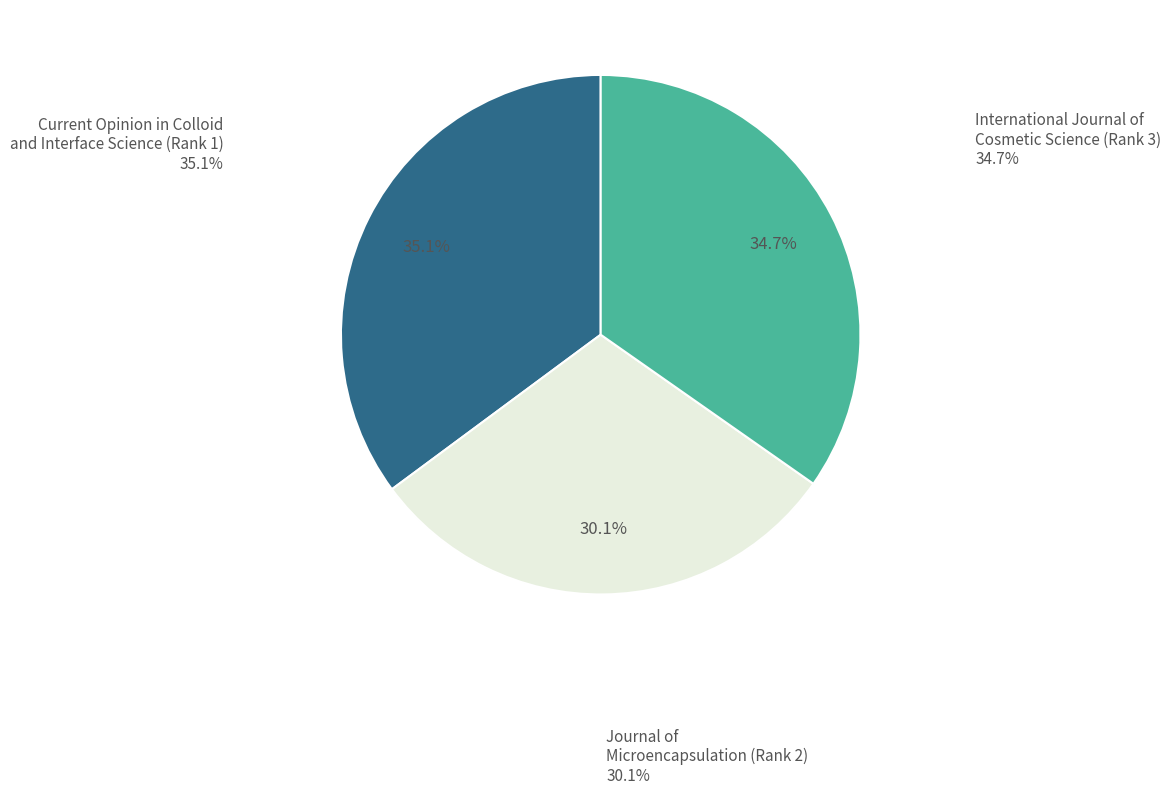

Count the number of slices in the pie.

3